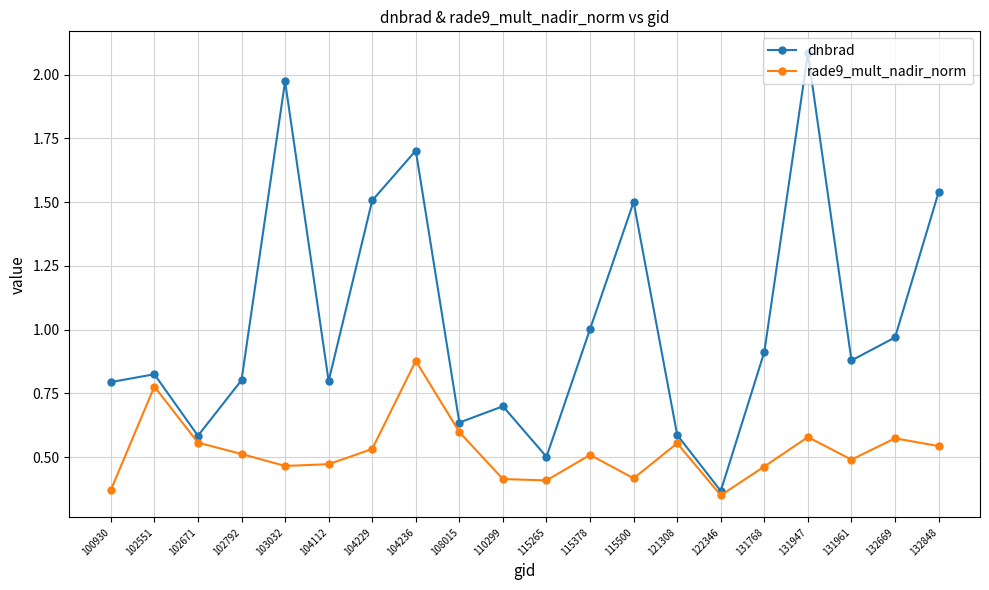

How many rade9_mult_nadir_norm values are between 0 and 1?

20